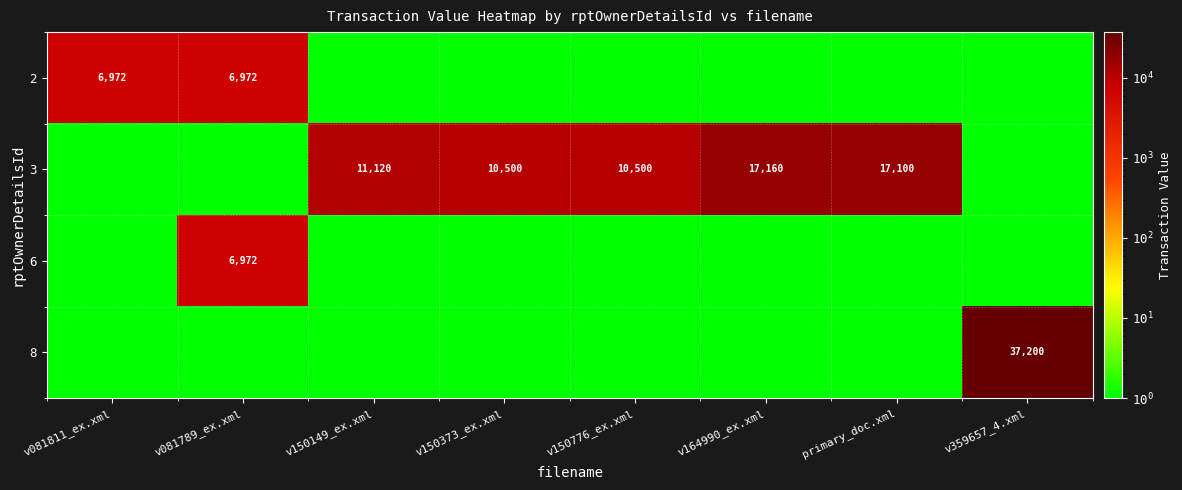

Which category has the lowest value across all series?

v150149_ex.xml